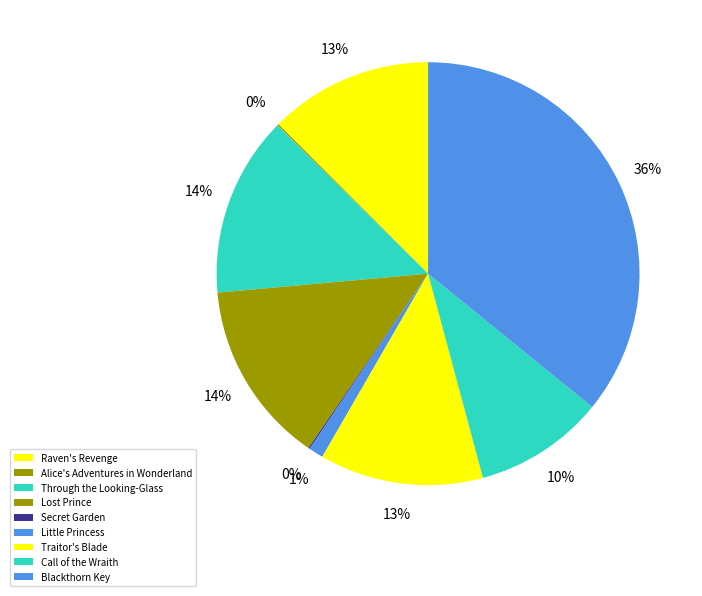

Count the number of slices in the pie.

9